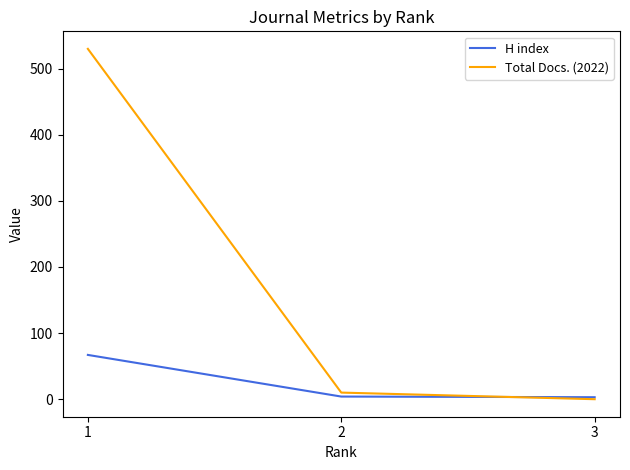

Count the number of categories in the chart.

3